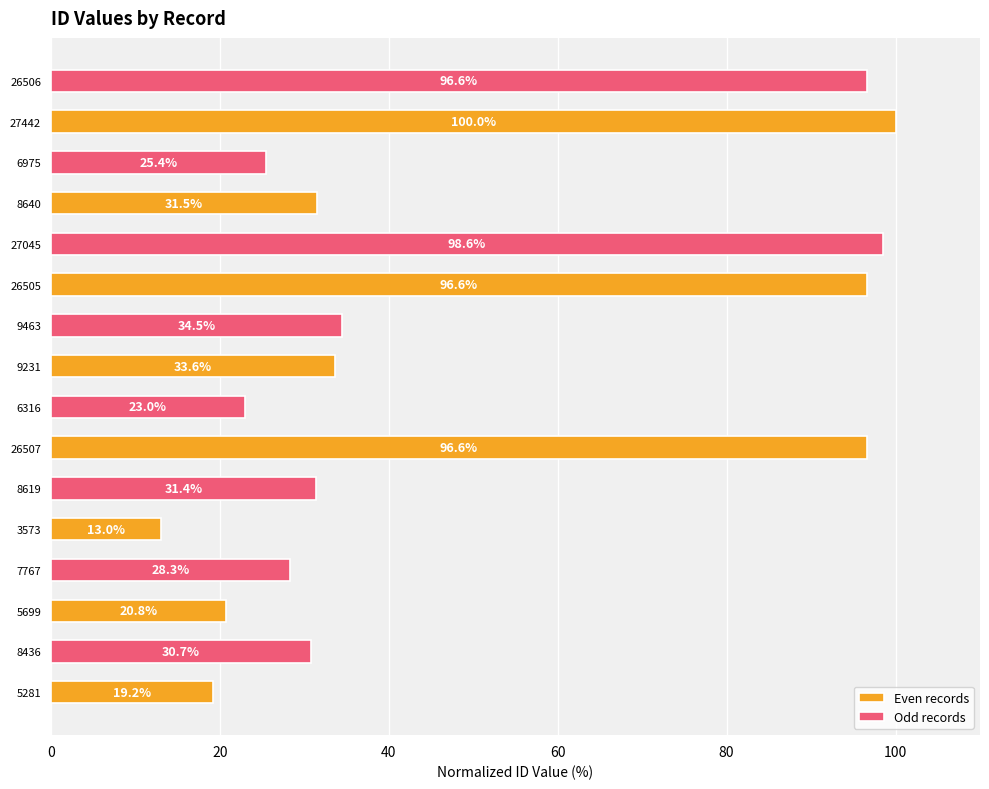

At which label is Even records closest to 56?

9231